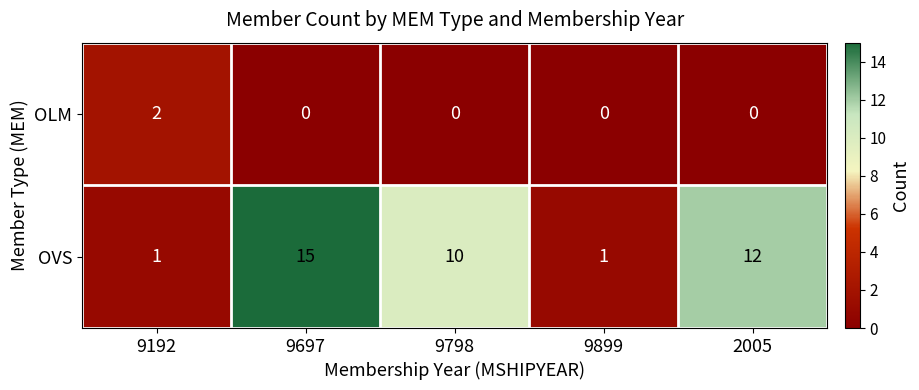

What value does the OVS series have at 2005?

12